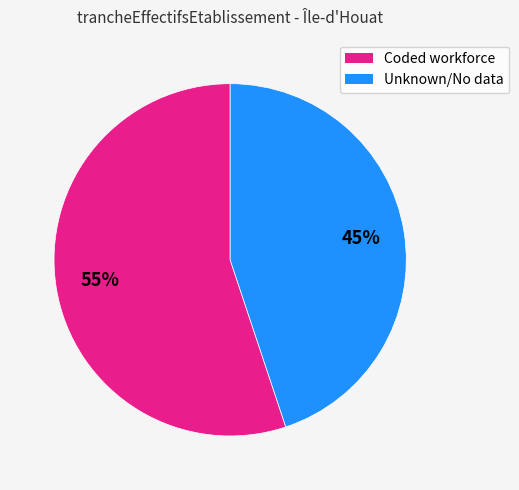

Is there a majority slice in this chart?

Yes